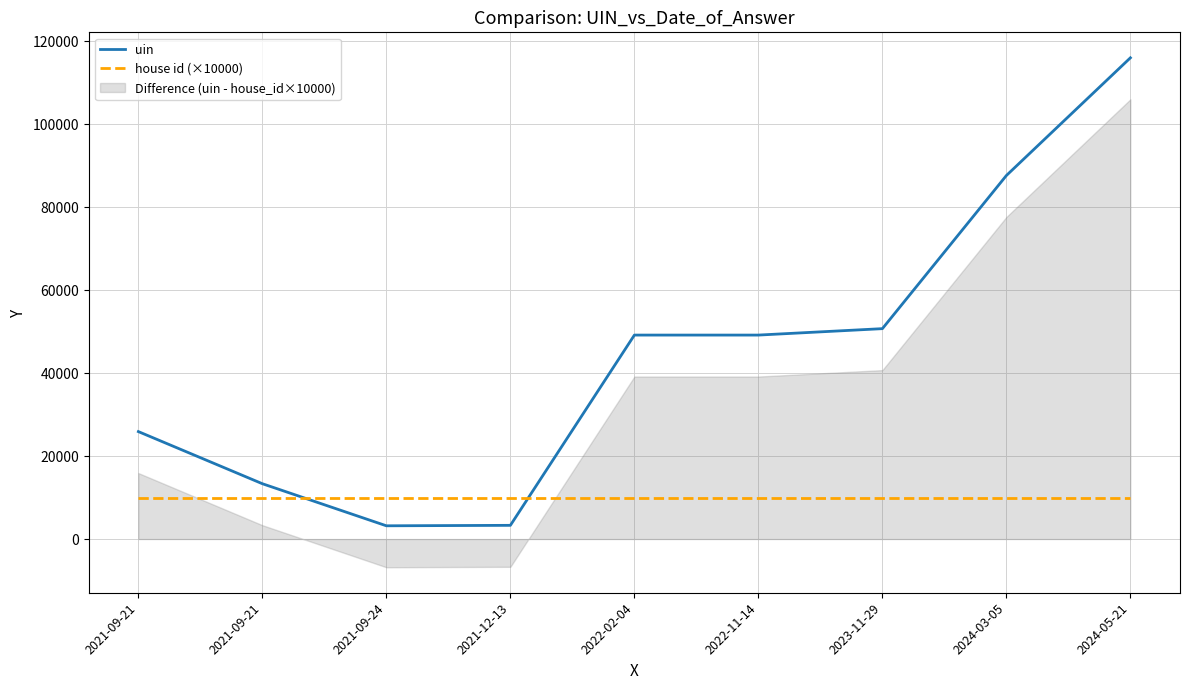

Reading left to right, extract all data points from this chart.

uin: 2021-09-21=25906	2021-09-21=13337	2021-09-24=3193	2021-12-13=3303	2022-02-04=49176	2022-11-14=49177	2023-11-29=50727	2024-03-05=87652	2024-05-21=116029
house id (×10000): 2021-09-21=10000	2021-09-21=10000	2021-09-24=10000	2021-12-13=10000	2022-02-04=10000	2022-11-14=10000	2023-11-29=10000	2024-03-05=10000	2024-05-21=10000